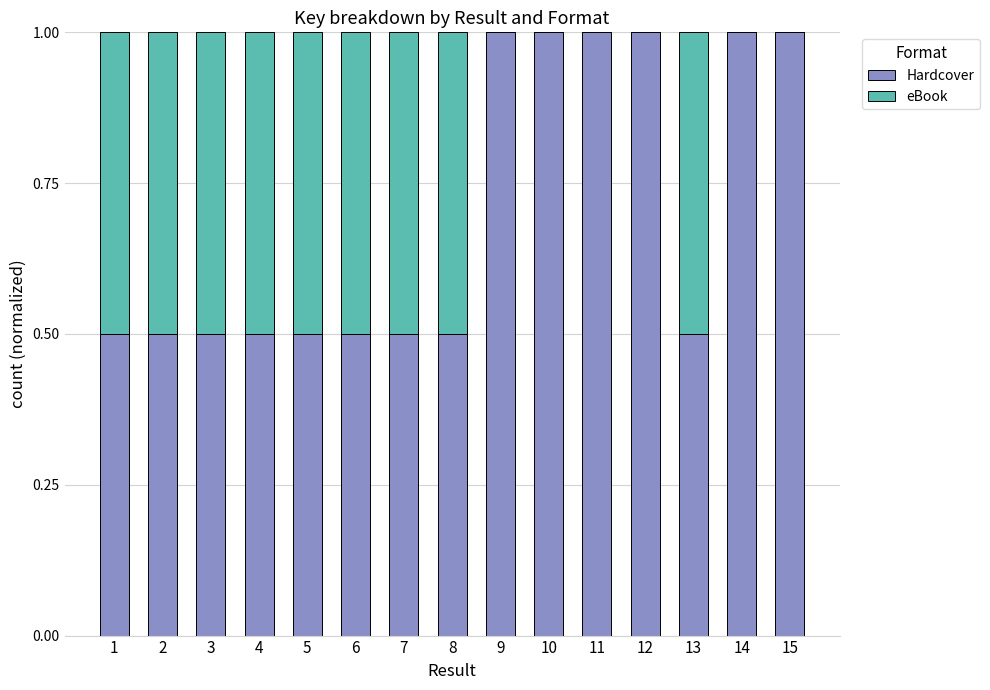

Is it true that Hardcover equals 0.5 at 4?

True